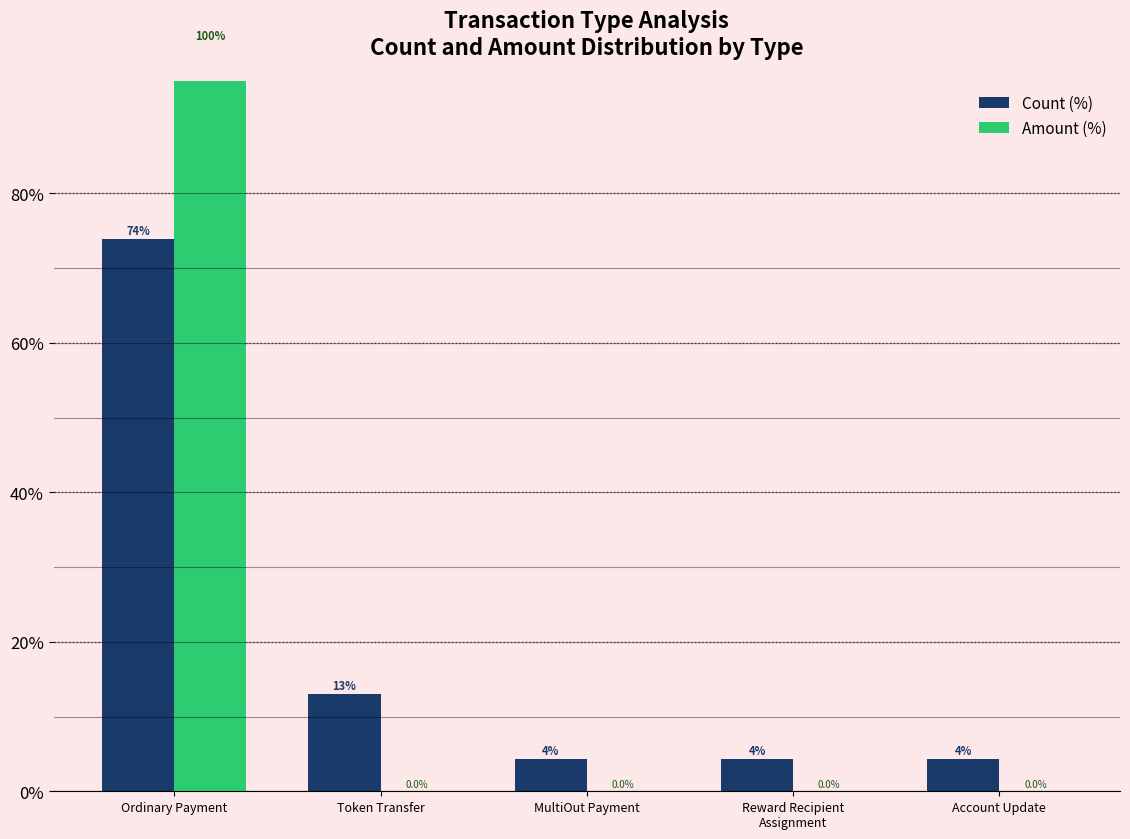

Is it true that Amount (%) equals 62.5 at Account Update?

False